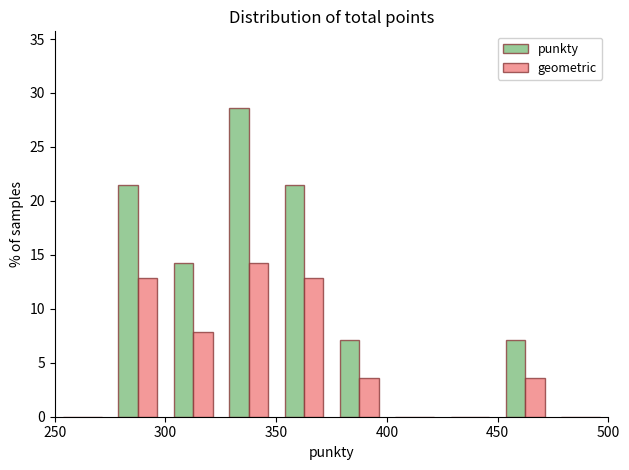

Reading left to right, transcribe this chart: for each range on the x-axis, give the height of each series' bar. The values are not printed on the chart, so give them approximately, as read against the axis.

250 to 275: punkty=0	geometric=0
275 to 300: punkty=21.5	geometric=13.0
300 to 325: punkty=14.5	geometric=8.0
325 to 350: punkty=28.5	geometric=14.5
350 to 375: punkty=21.5	geometric=13.0
375 to 400: punkty=7.0	geometric=3.5
400 to 425: punkty=0	geometric=0
425 to 450: punkty=0	geometric=0
450 to 475: punkty=7.0	geometric=3.5
475 to 500: punkty=0	geometric=0